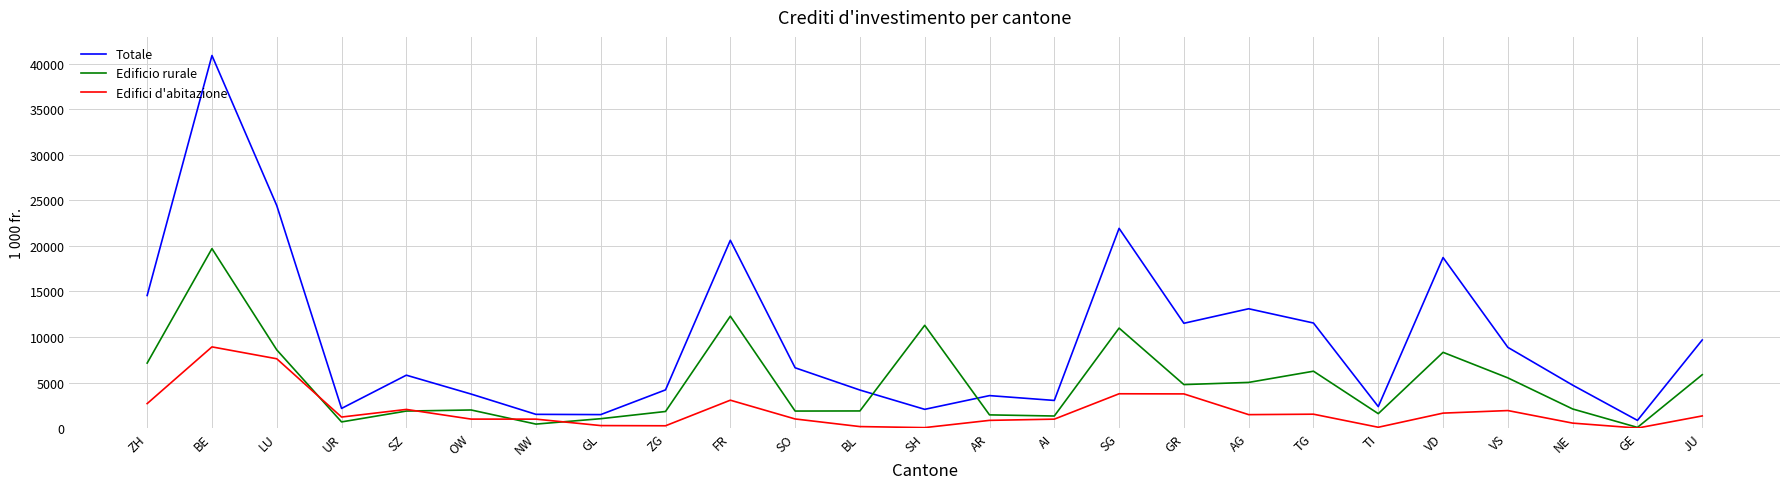

What is the sum of all Edificio rurale values?

123710